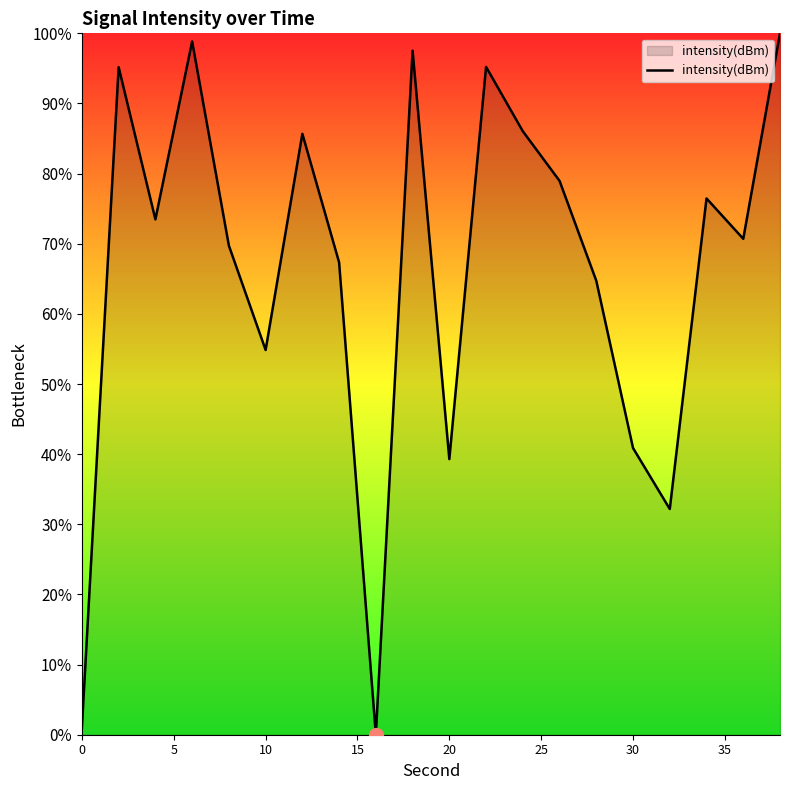

How many positive values are there?

19